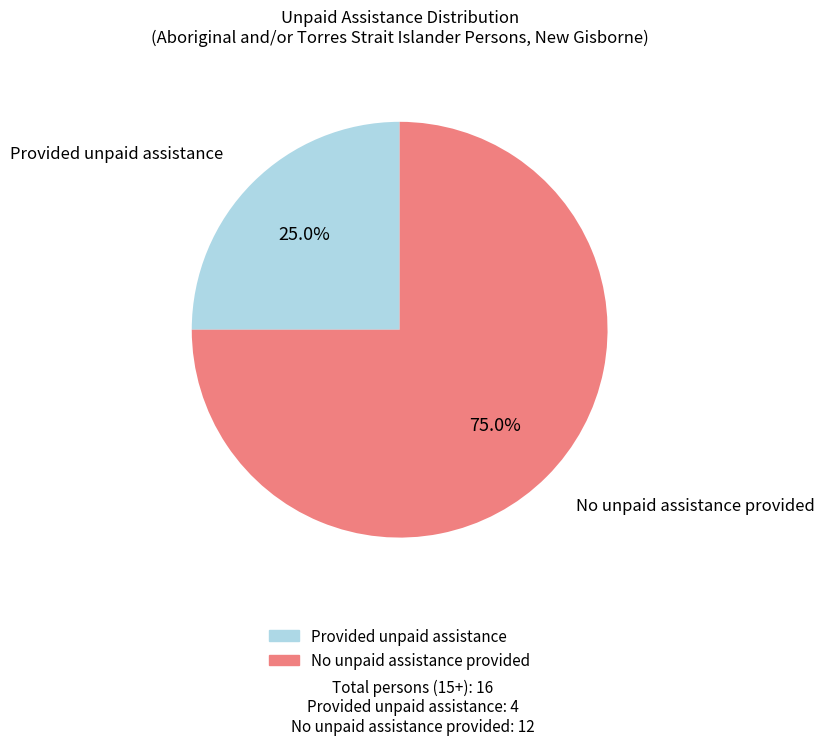

Does any single category account for the majority?

Yes